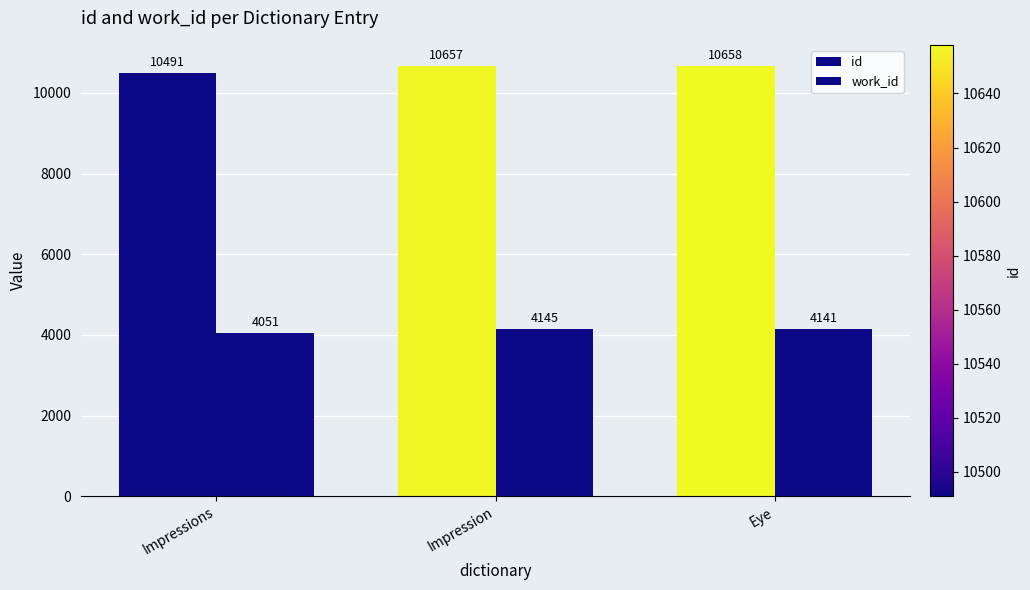

How many data points in work_id are less than 4141?

1